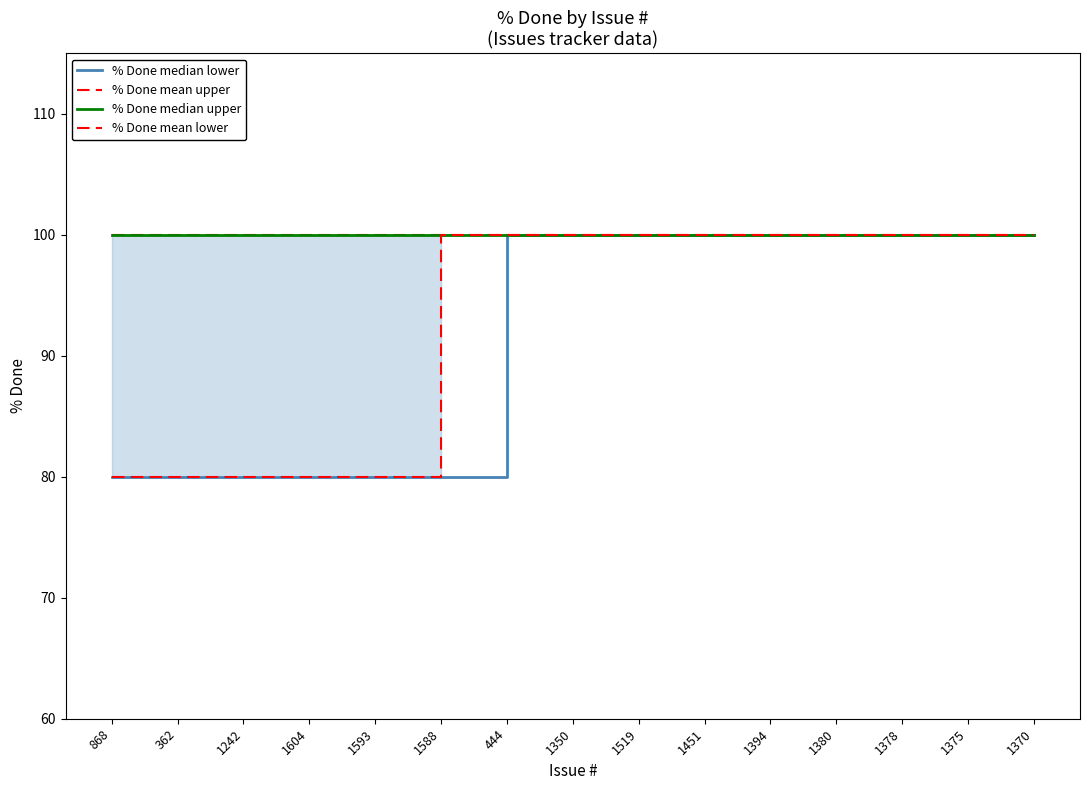

Which category has the highest value across all series?

444